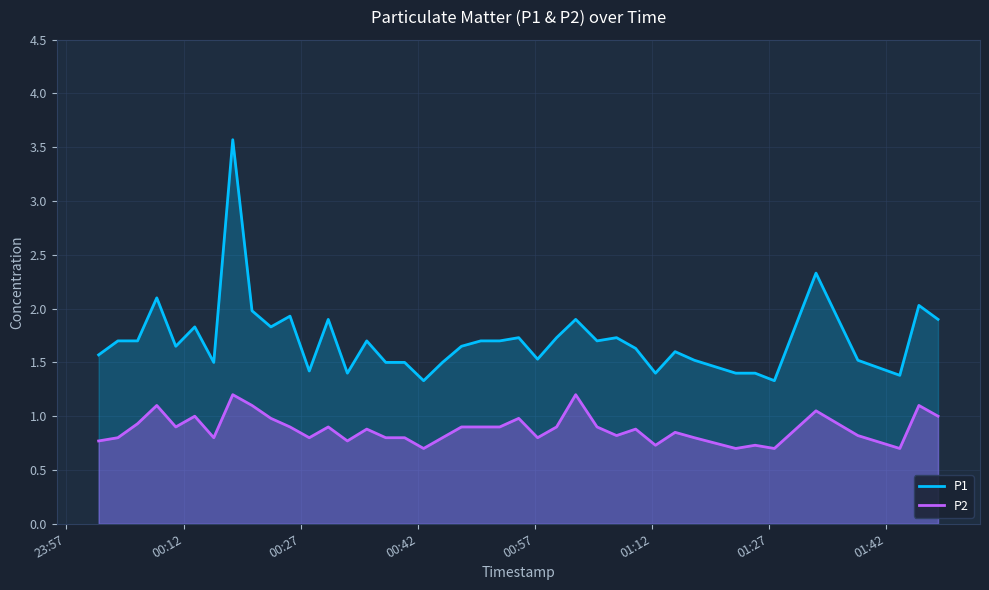

What is the value of the P2 point at the 40th from the left?

1.0